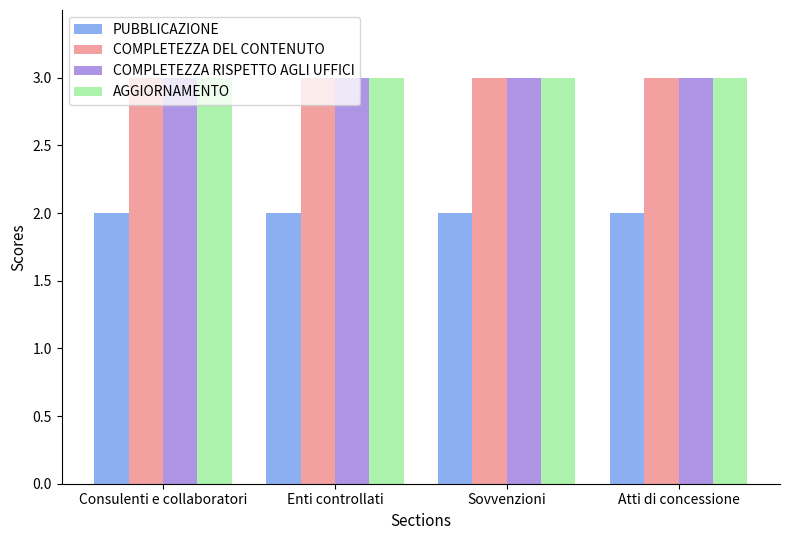

What is the total value across all series at Sovvenzioni?

11